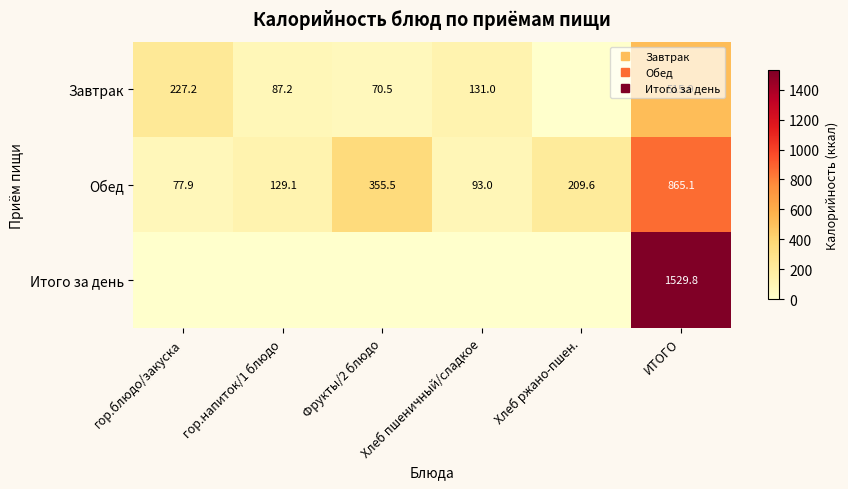

Read the Обед value at ИТОГО.

865.1